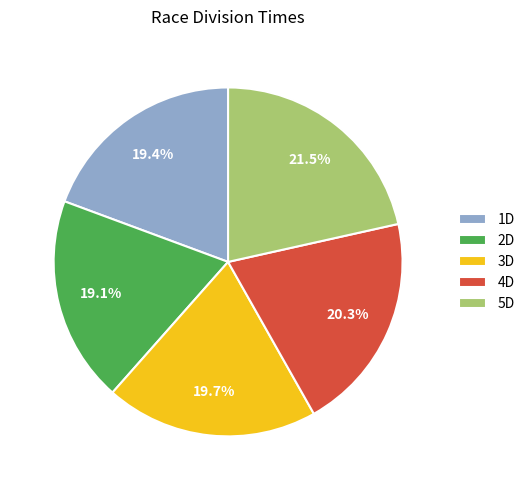

To the nearest percent, what is the difference between the 5D and 3D slice percentages?

2%